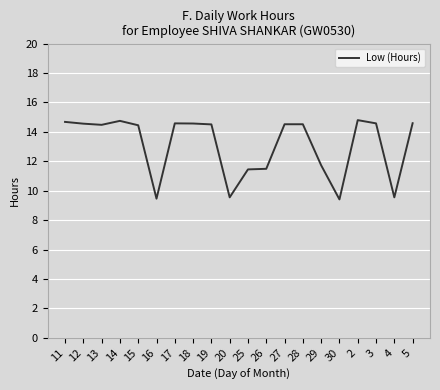

The value at 19 is 5.5. True or false?

False